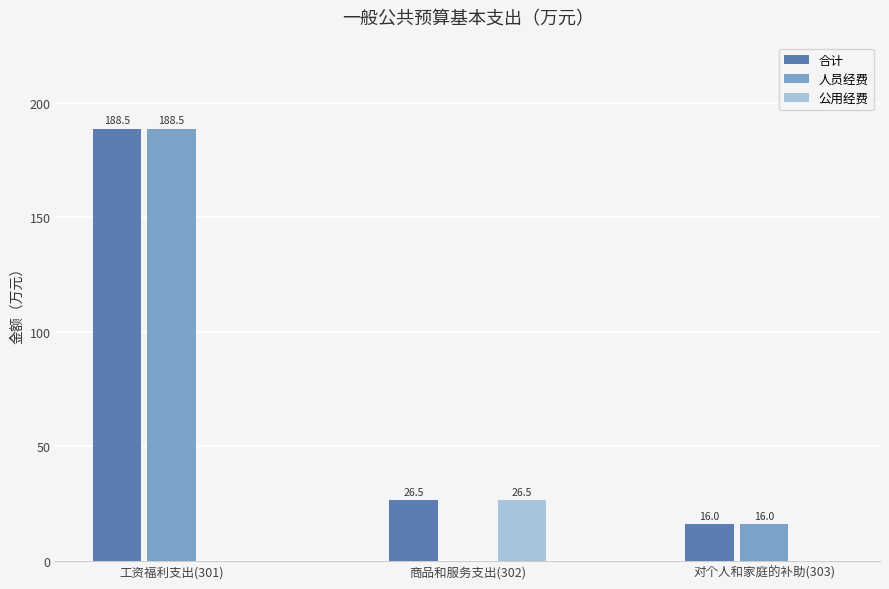

How many positive values does the 公用经费 series have?

1